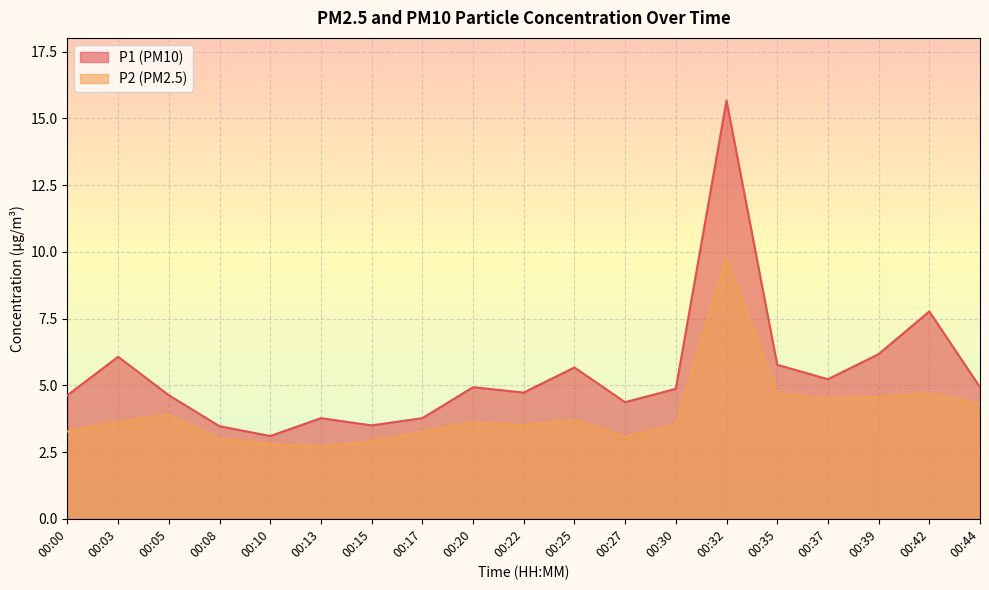

In P1, how many points are higher than both neighbors (excluding endpoints)?

6